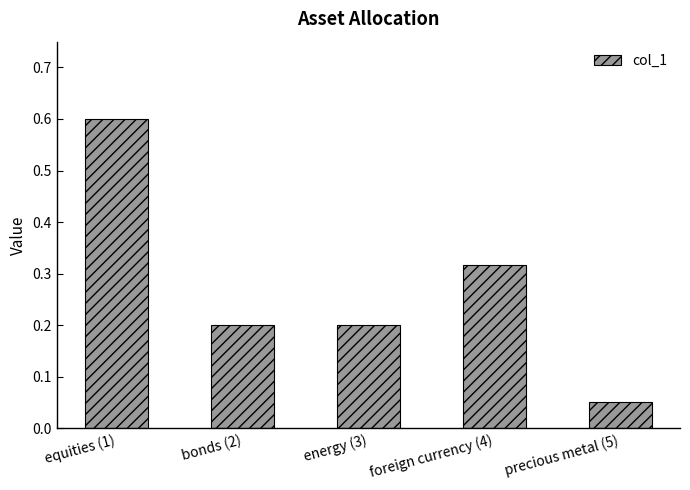

Where is the data nearest to the value 0?

precious metal (5)